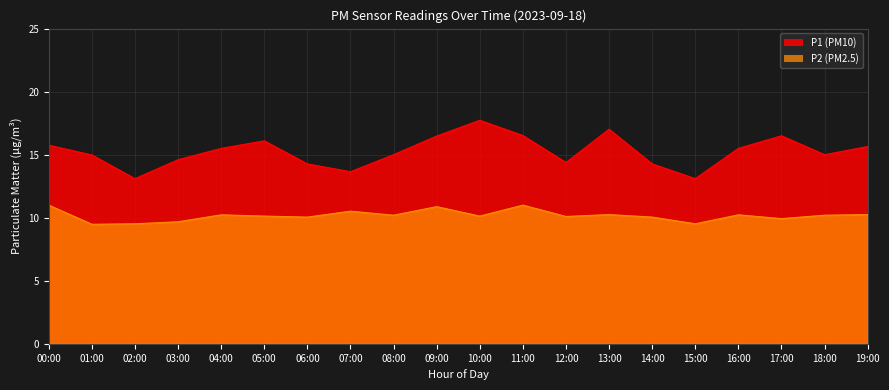

In P1, how many points are lower than both neighbors (excluding endpoints)?

5